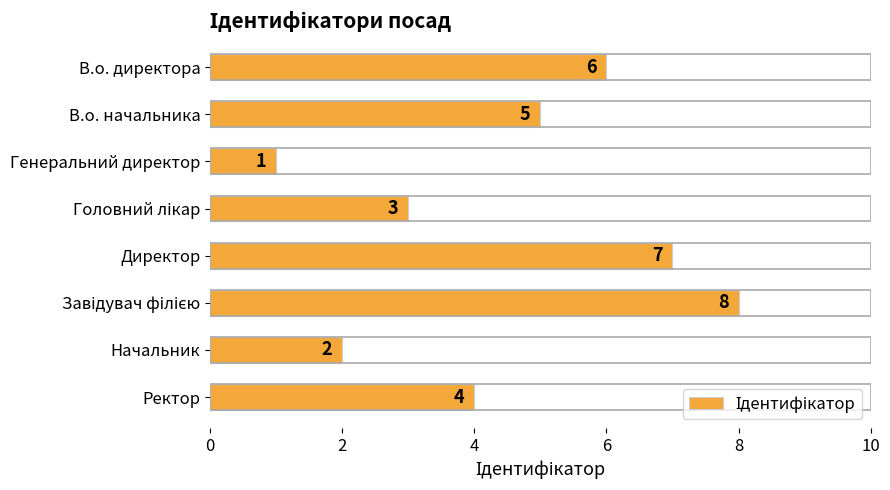

Which label corresponds to the smallest value in the chart?

Генеральний директор